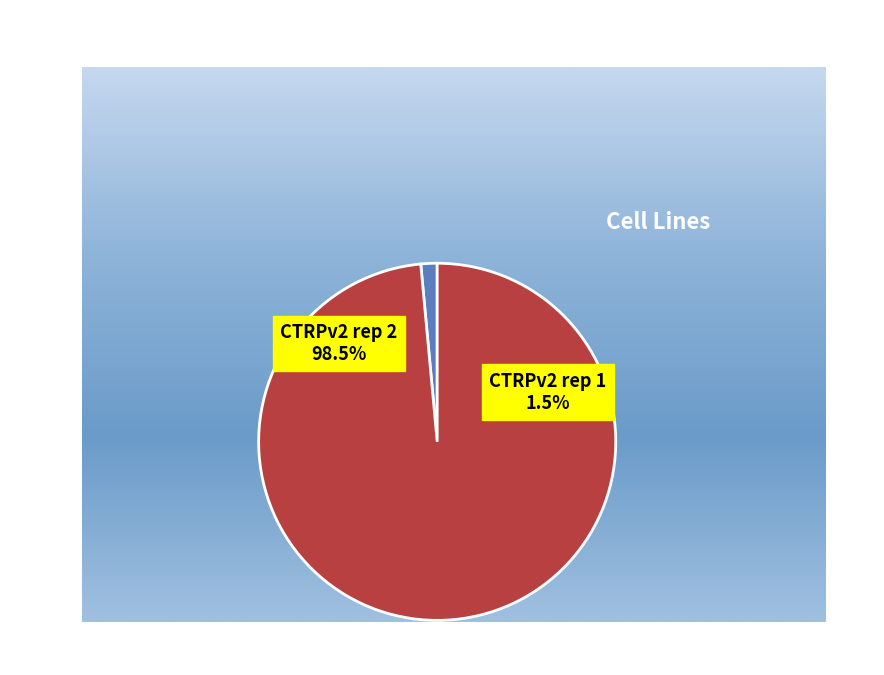

To the nearest percent, what is the combined percentage of CTRPv2 rep 2 and CTRPv2 rep 1?

100%